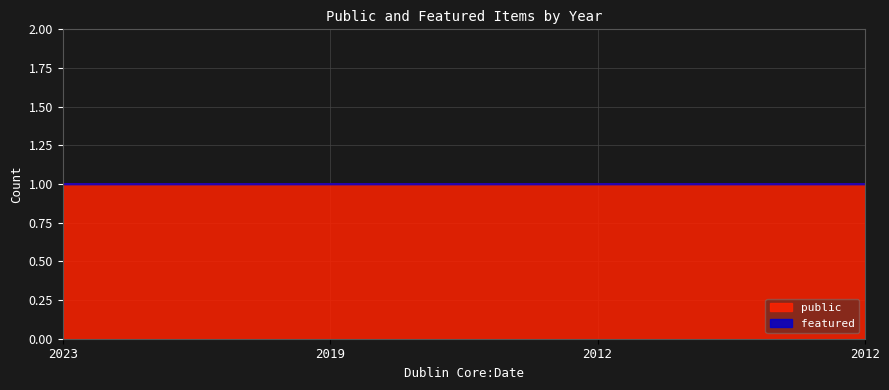

At which label is public closest to 1?

2023